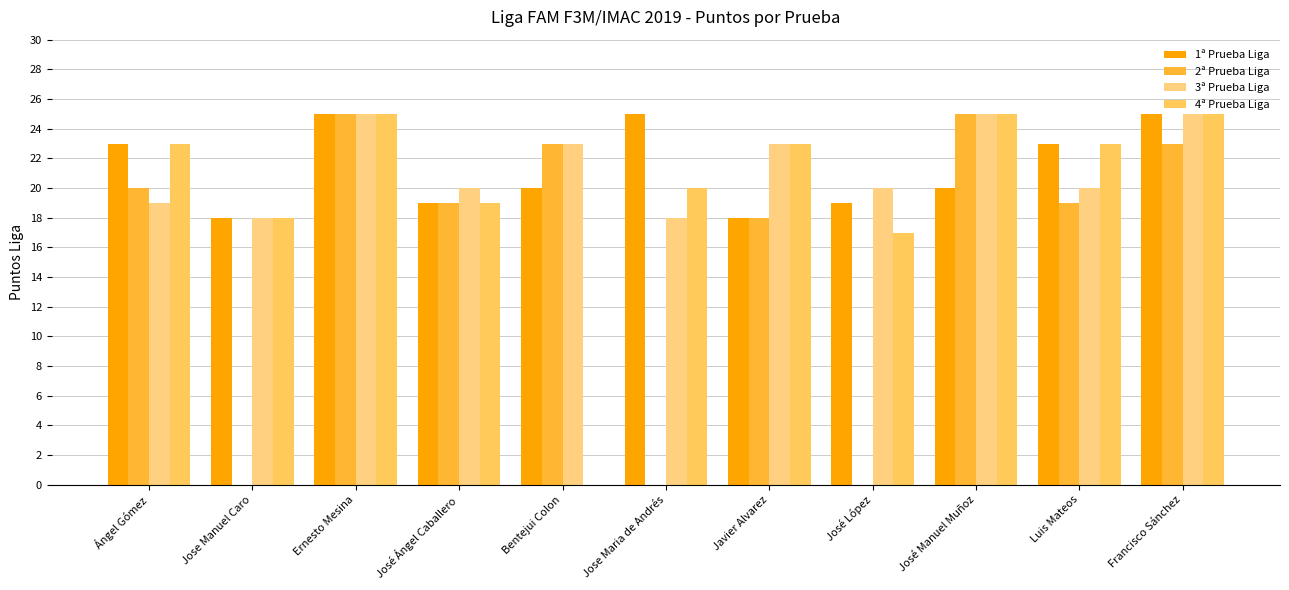

Which series changed the most between Bentejui Colon and Javier Alvarez?

4ª Prueba Liga